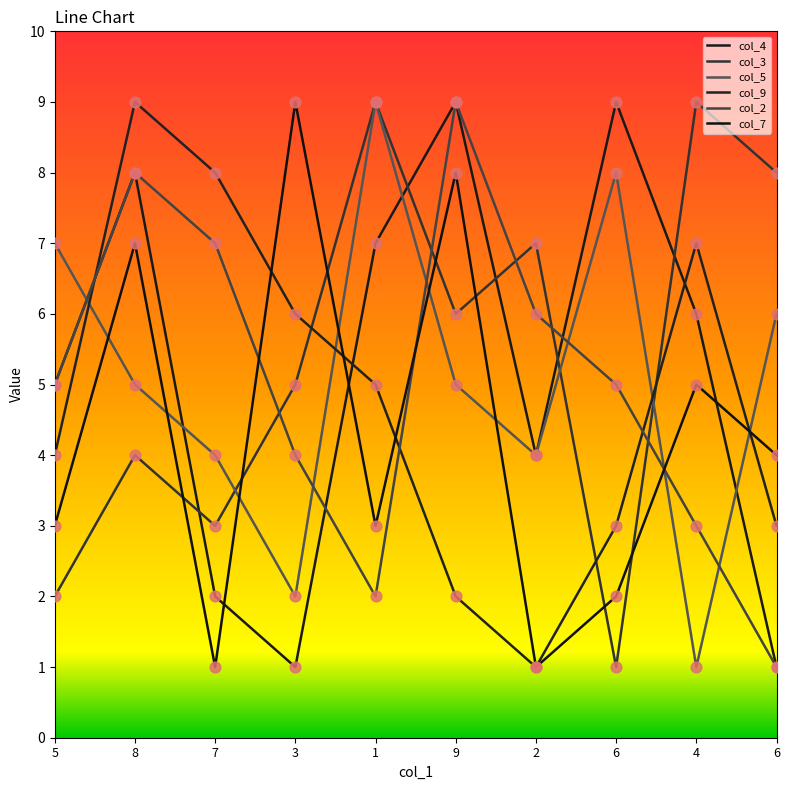

Does the chart have visible grid lines?

No